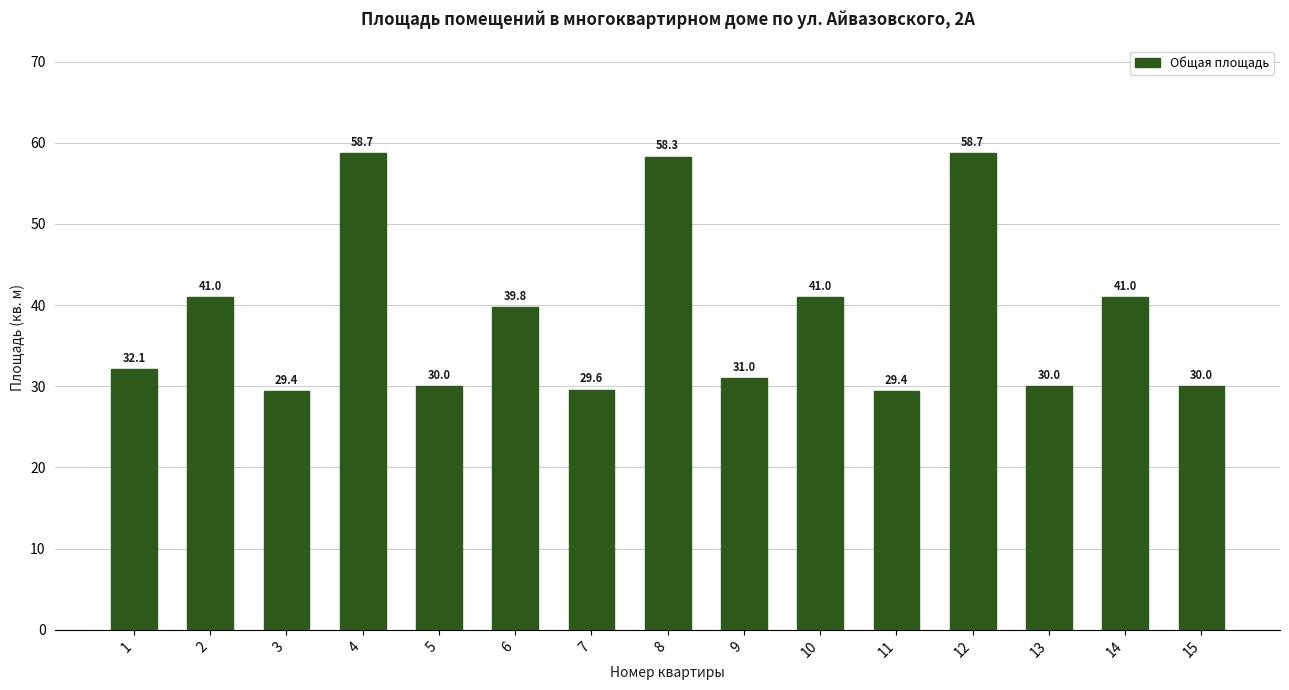

Between 6 and 10, which is larger?

10